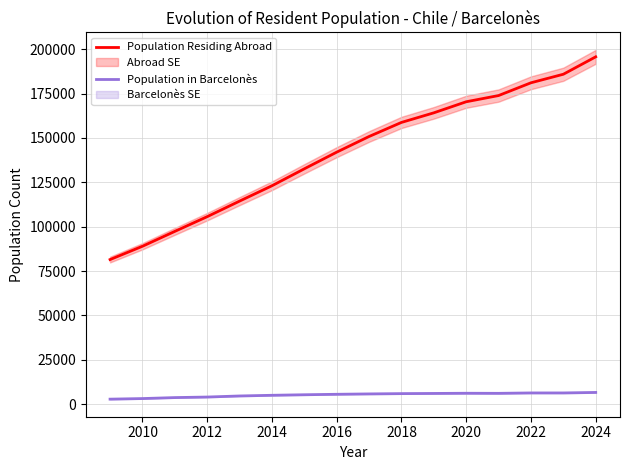

List the series in order of their overall mean, highest first.

Population Residing Abroad, Population in Barcelonès